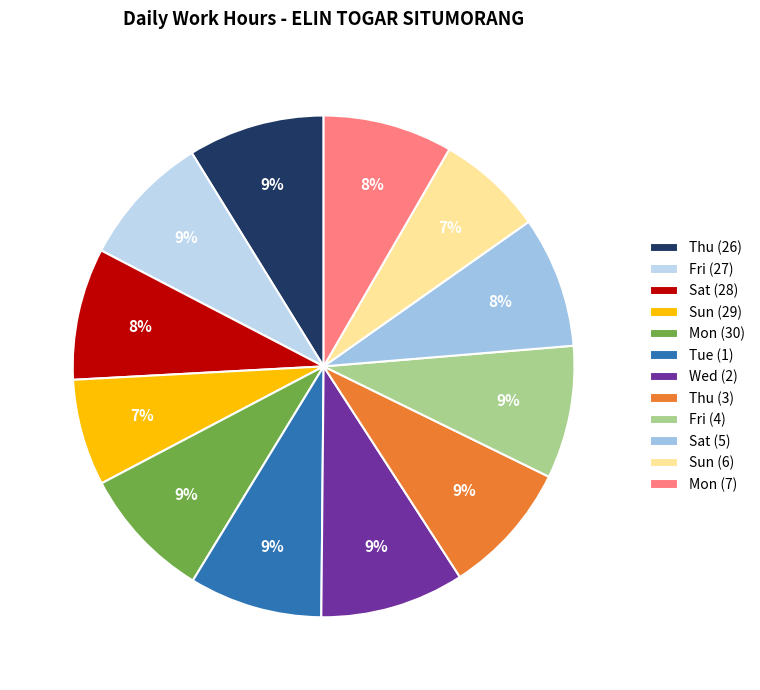

Does Mon (7) represent more than half of the total?

No